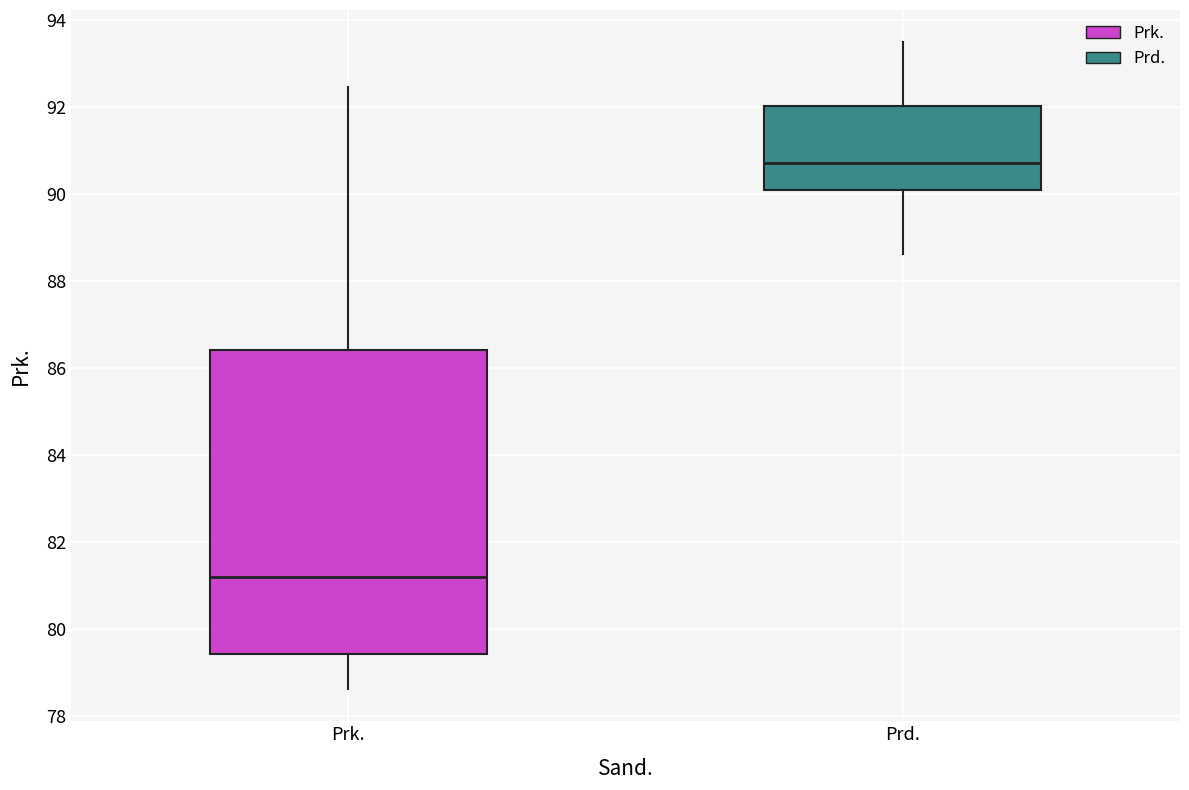

Comparing the boxes themselves (not the whiskers), which one is the tallest?

Prk.